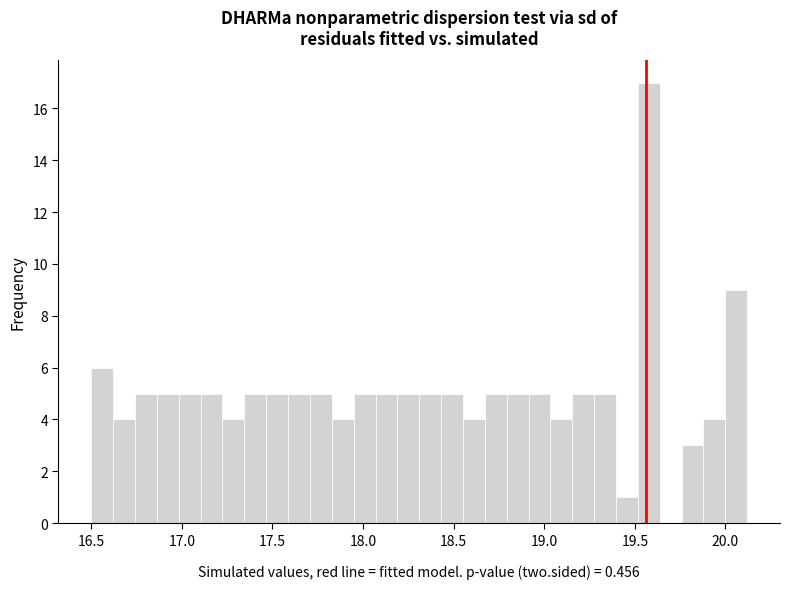

Around what value on the x-axis is the tallest bar? Give the approximate position of its centre, as read against the axis.

19.60